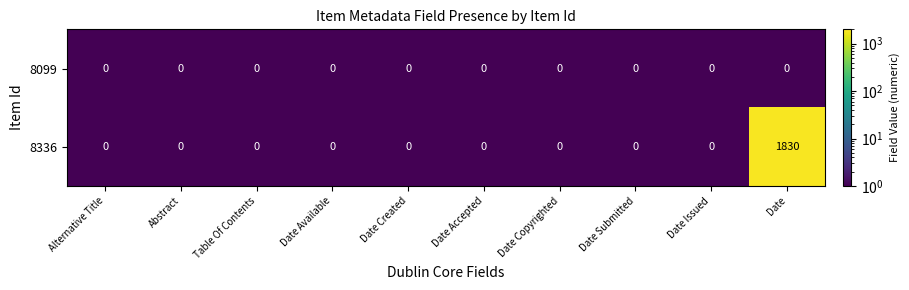

List the series in order of their peak value, lowest first.

8099, 8336